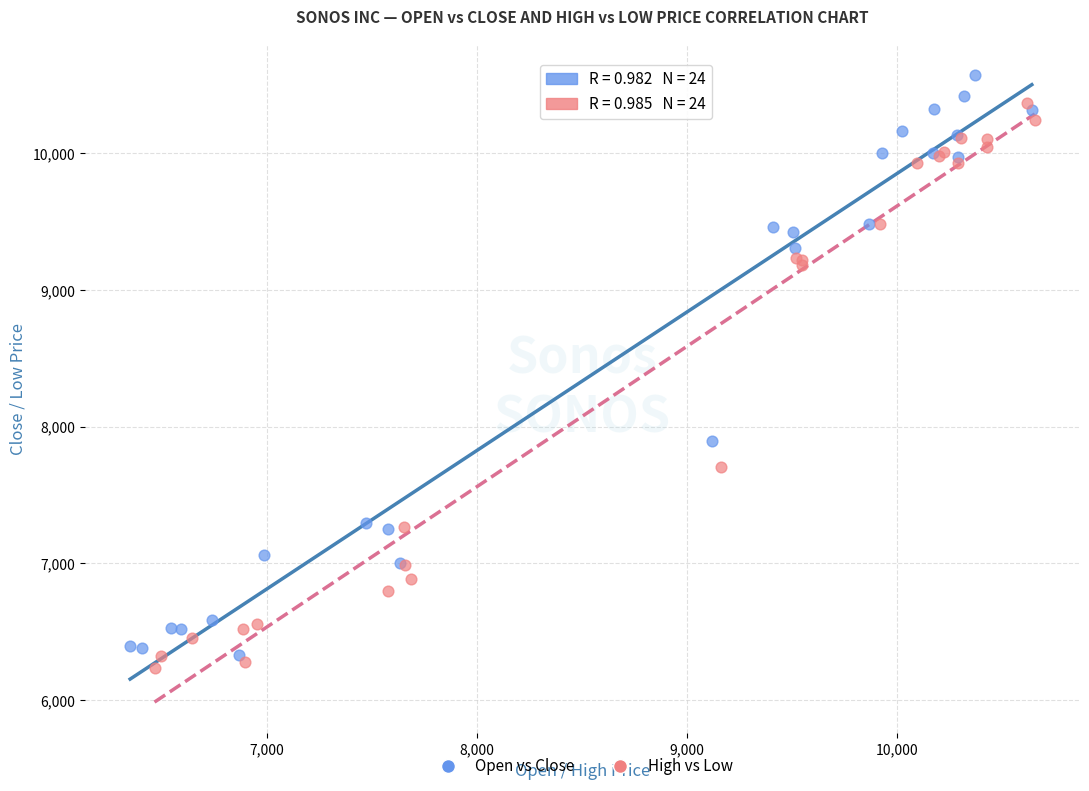

Which series reaches the maximum Y coordinate?

Open vs Close